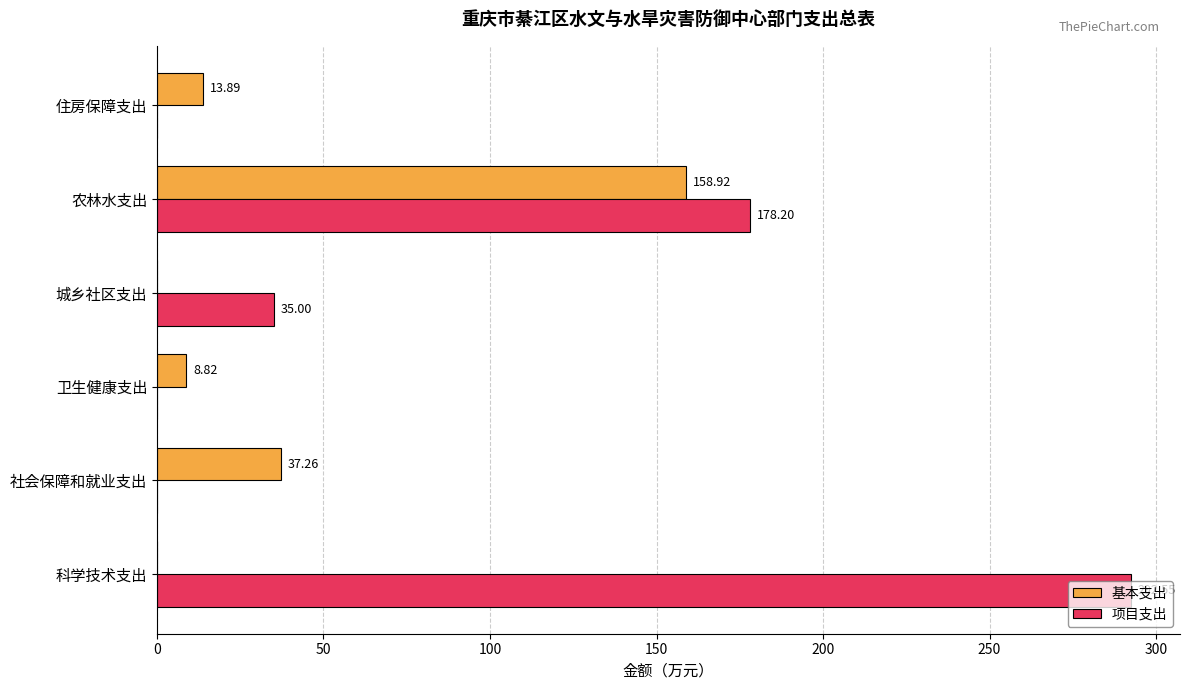

Where is 基本支出 nearest to the value 79?

社会保障和就业支出